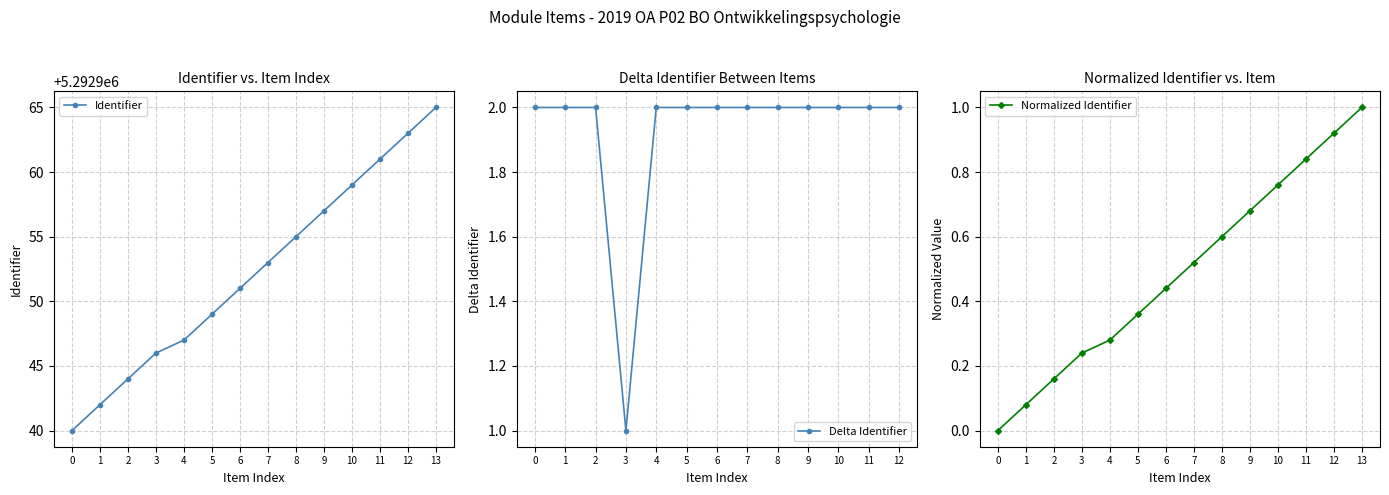

What is the value of the Identifier point at the 13th from the left?

5292963